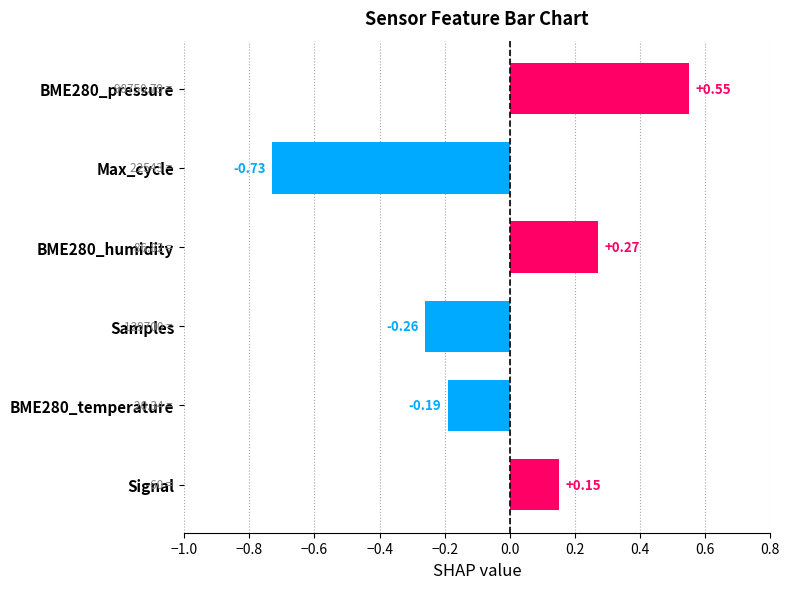

List the labels in order of value, largest first.

BME280_pressure, BME280_humidity, Signal, BME280_temperature, Samples, Max_cycle